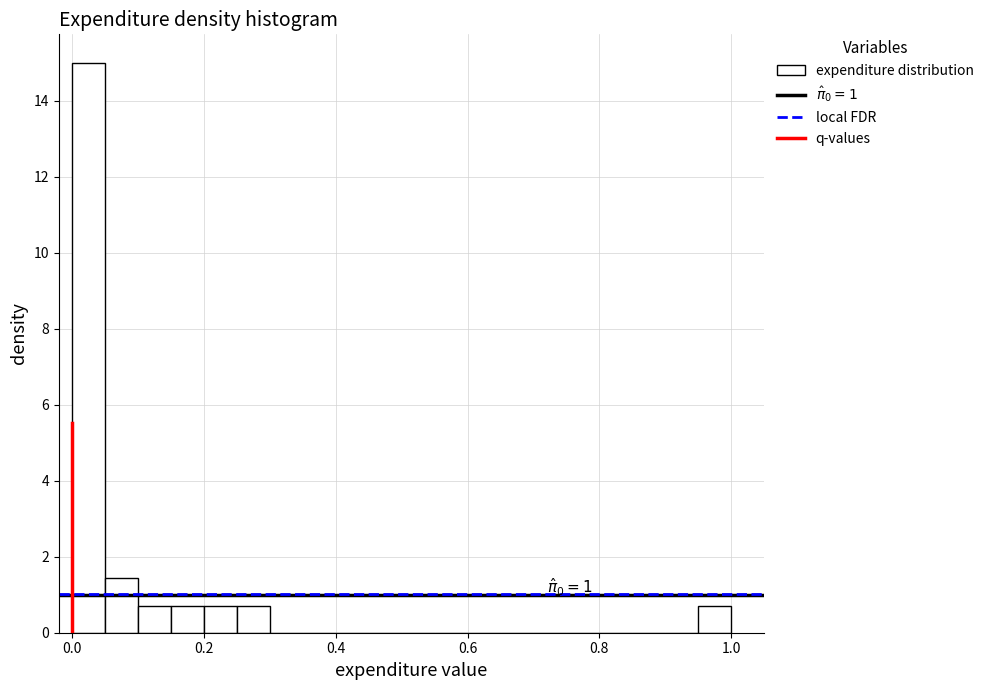

Read against the x-axis, roughly where is the centre of the tallest bar?

0.02